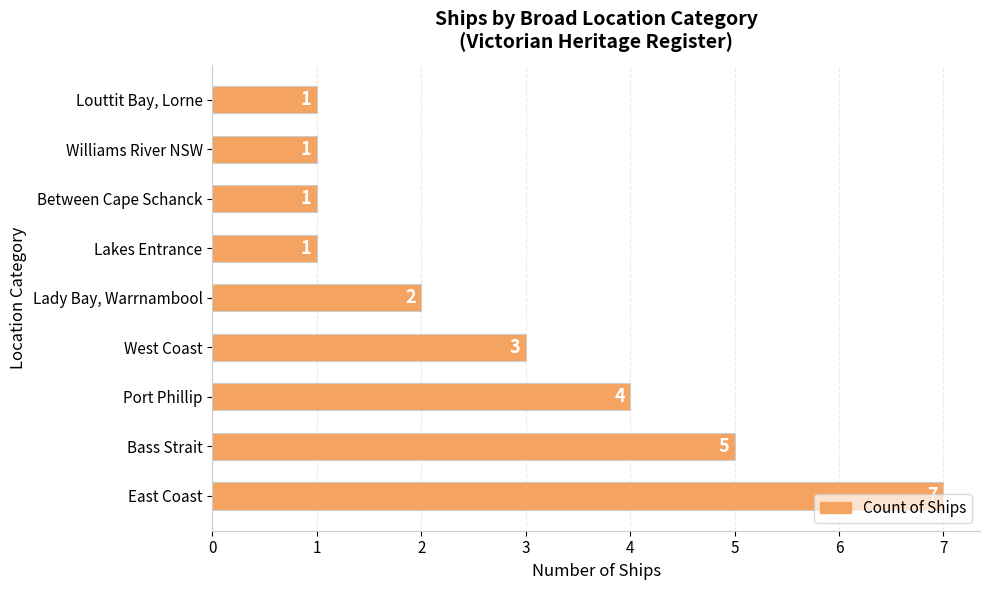

What is the maximum value shown in the chart?

7